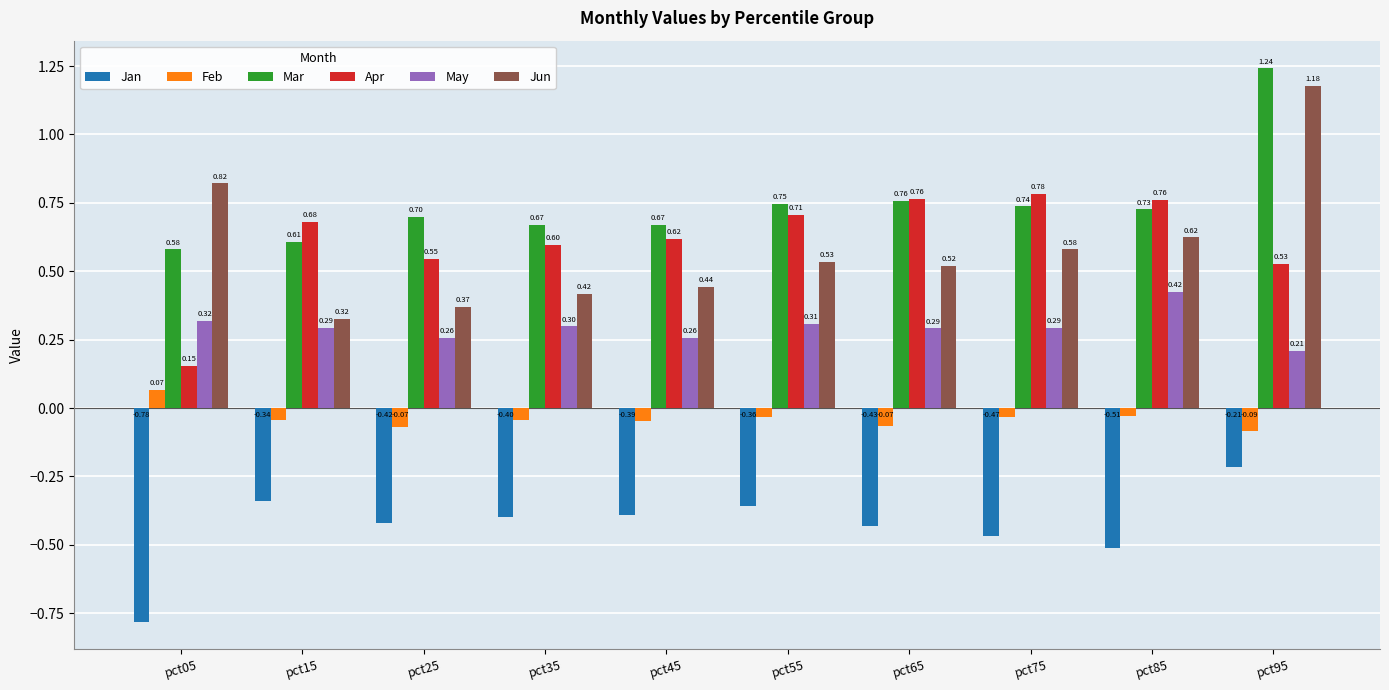

Rank the categories by Jun value from highest to lowest.

pct95, pct05, pct85, pct75, pct55, pct65, pct45, pct35, pct25, pct15